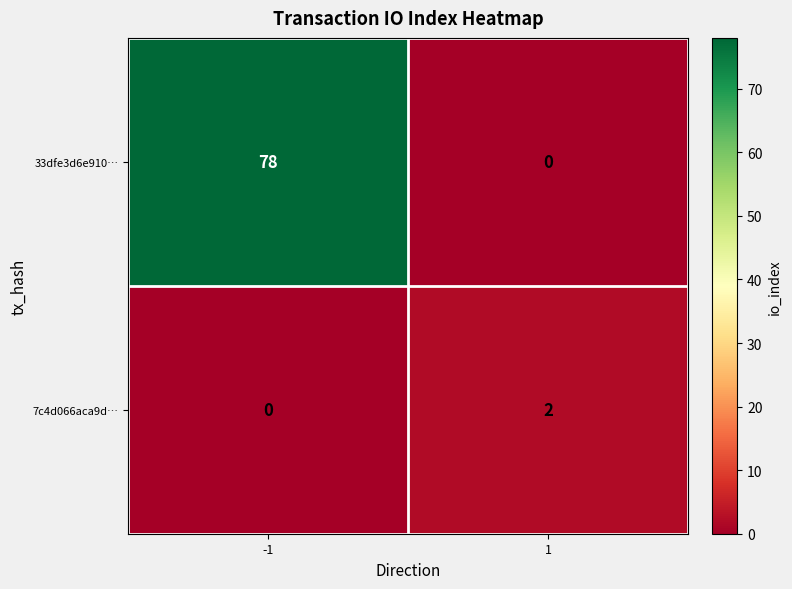

At which category is the sum across all series the highest?

-1